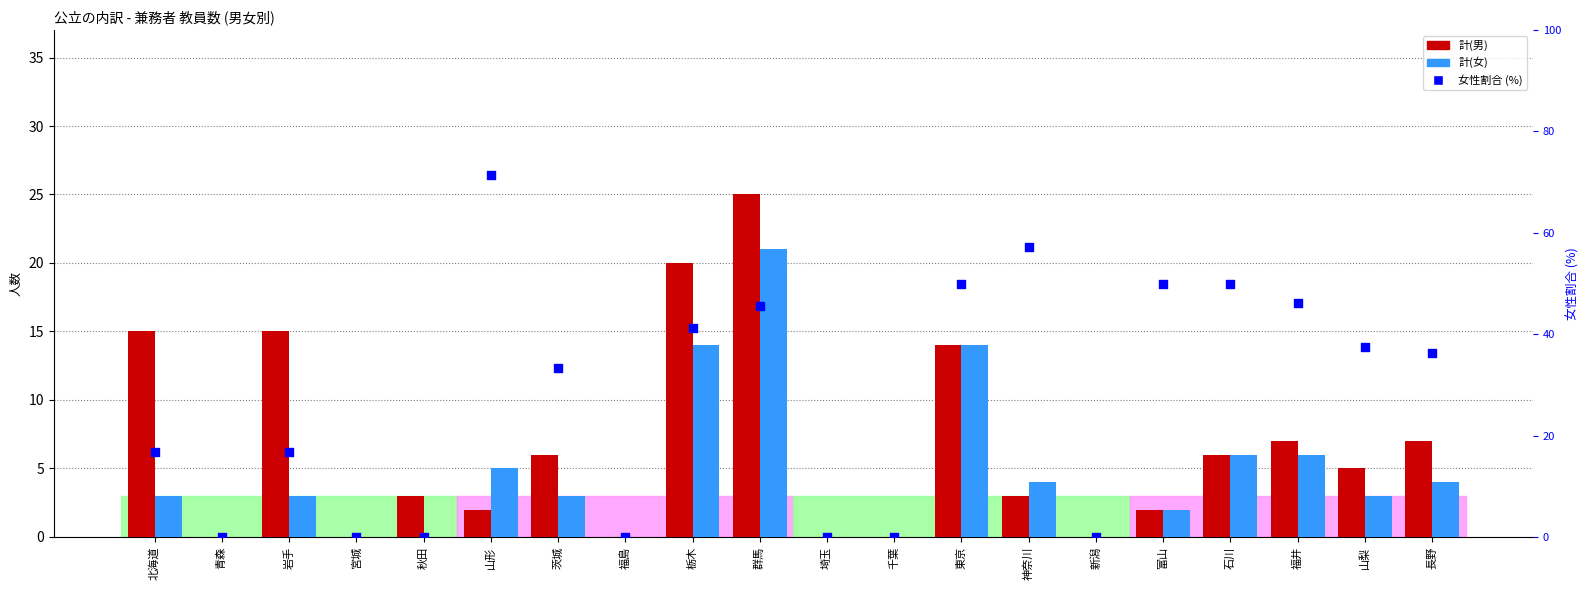

At which category is the sum across all series the highest?

群馬